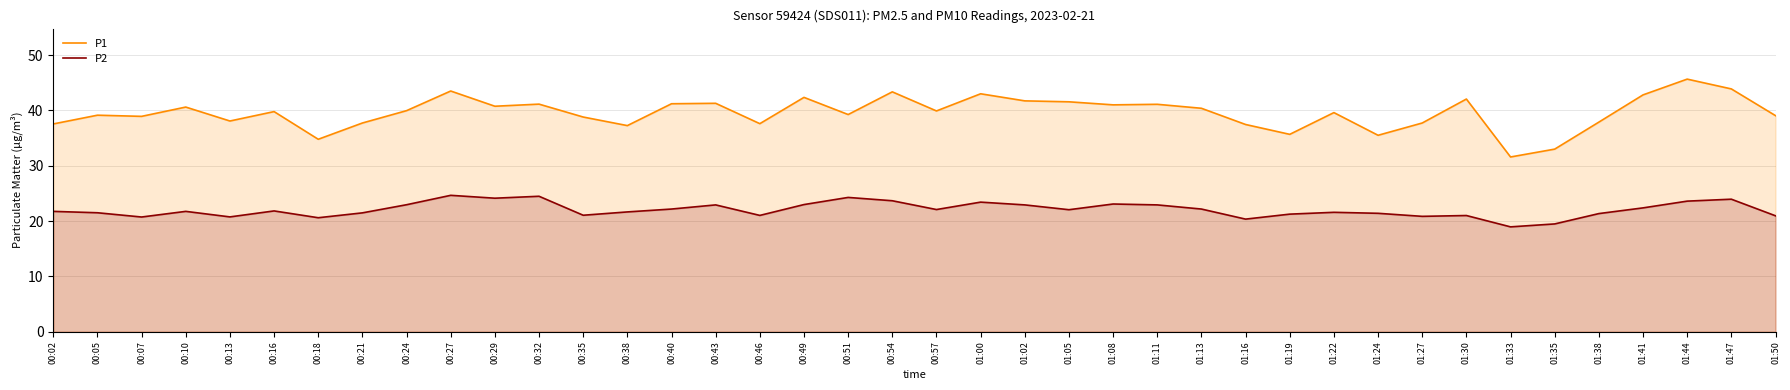

What is the difference between the maximum and minimum values in the P1 series?

14.1